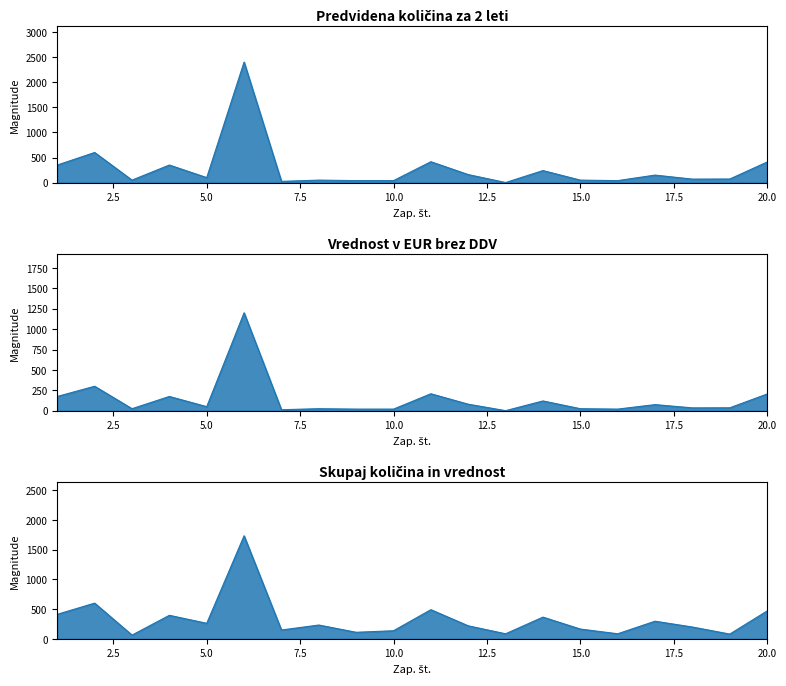

Rank the categories by value from highest to lowest.

6, 2, 11, 20, 1, 4, 14, 12, 17, 5, 19, 18, 3, 8, 15, 9, 10, 16, 7, 13